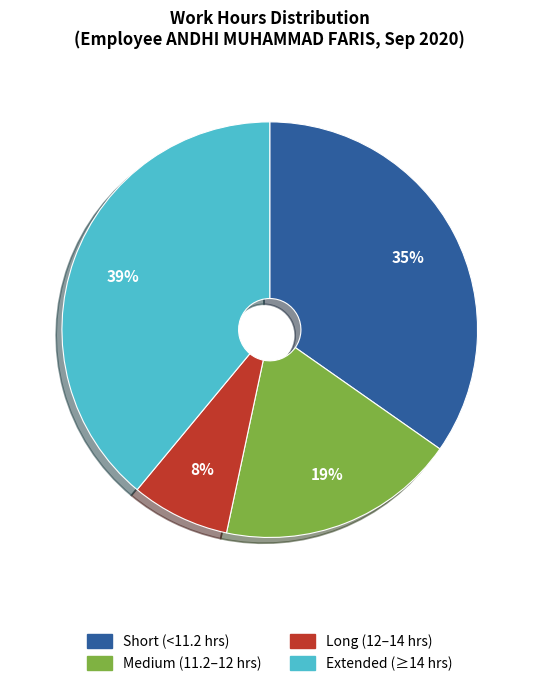

How many slices are in this pie chart?

4